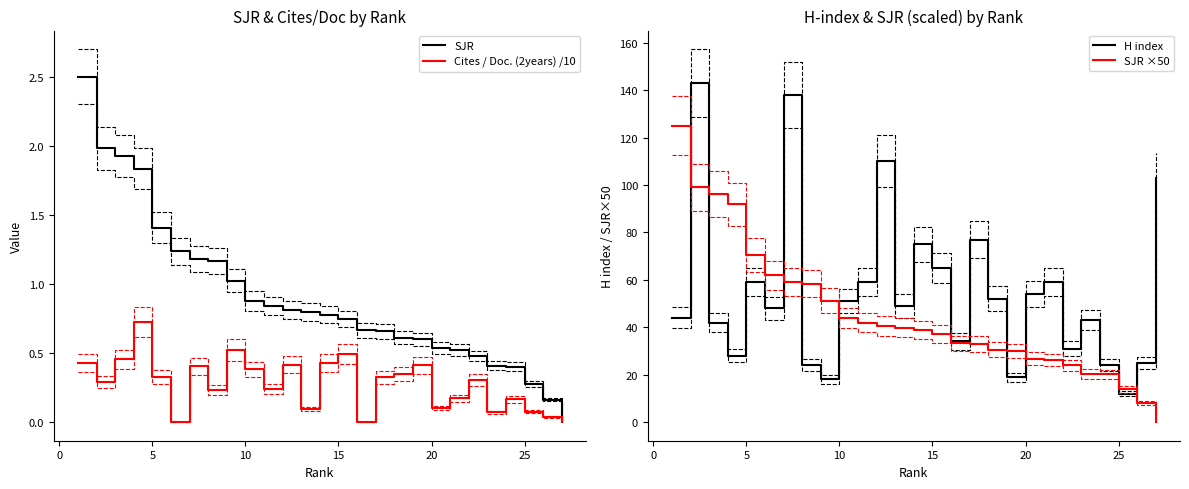

True or false: H index and SJR intersect in this chart.

False